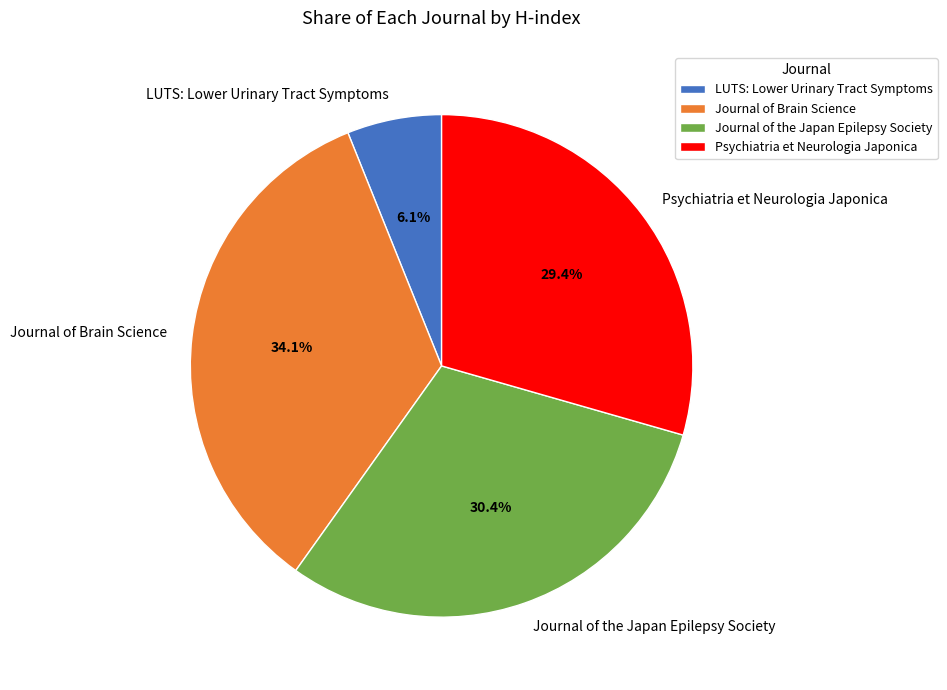

Is there a majority slice in this chart?

No